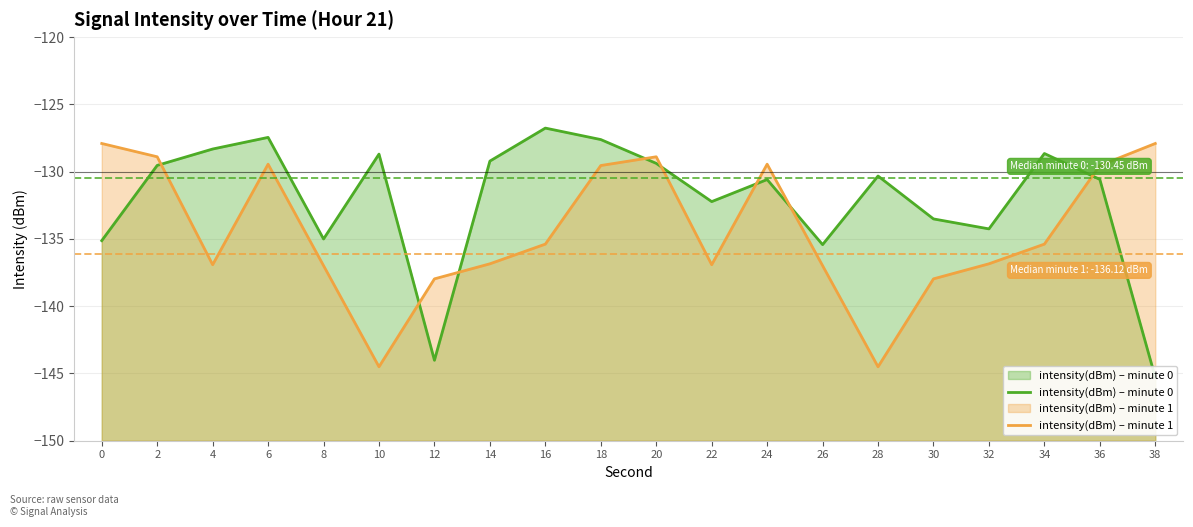

Reading left to right, list all the values displayed in this chart.

intensity(dBm) – minute 0: -135.1	-129.5	-128.3	-127.5	-135.0	-128.7	-144.0	-129.2	-126.8	-127.6	-129.4	-132.2	-130.6	-135.4	-130.3	-133.5	-134.3	-128.7	-130.6	-145.3
intensity(dBm) – minute 1: -127.9	-128.9	-136.9	-129.4	-137.0	-144.5	-138.0	-136.9	-135.4	-129.5	-128.9	-136.9	-129.4	-137.0	-144.5	-138.0	-136.9	-135.4	-129.5	-127.9